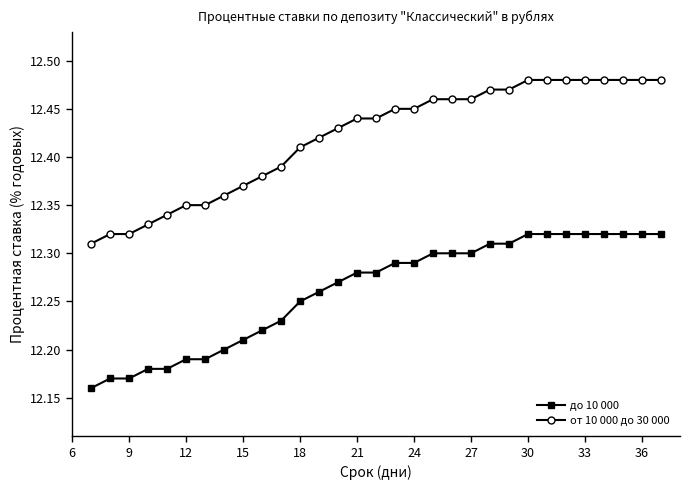

List the series in order of their overall mean, highest first.

от 10 000 до 30 000, до 10 000